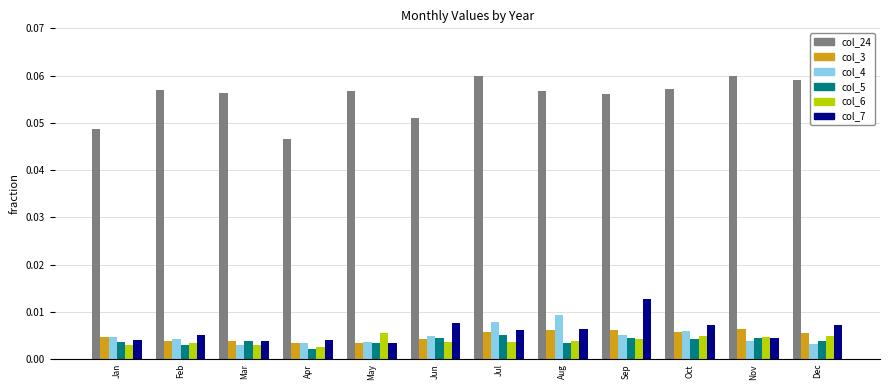

Which series has the largest total across all categories?

col_24